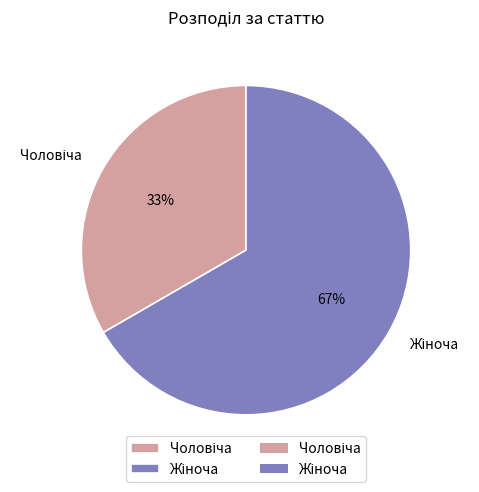

Is there any slice that represents more than half of the pie?

Yes